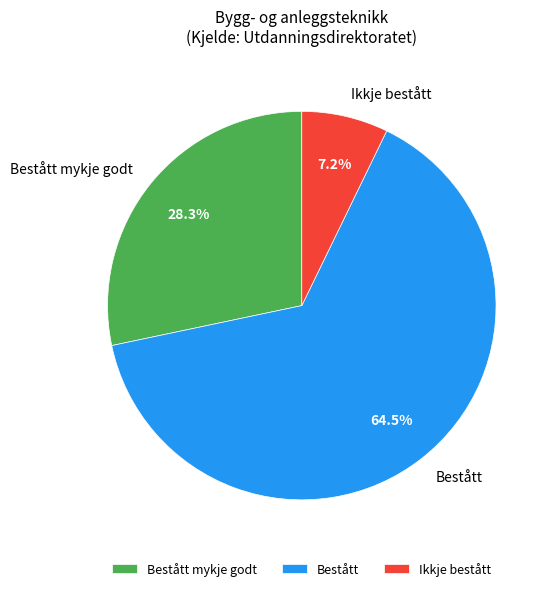

How many segments does this pie chart have?

3